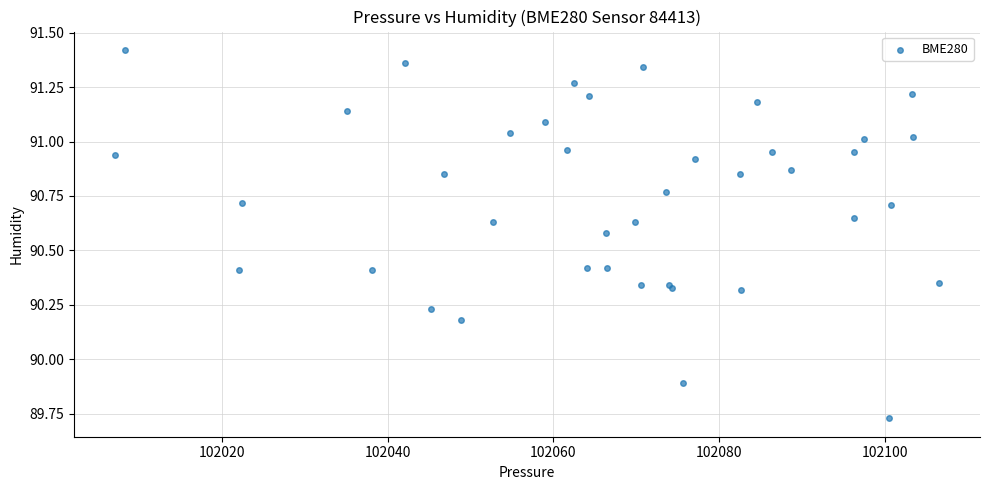

What Y value in the scatter plot is closest to 90?

89.9